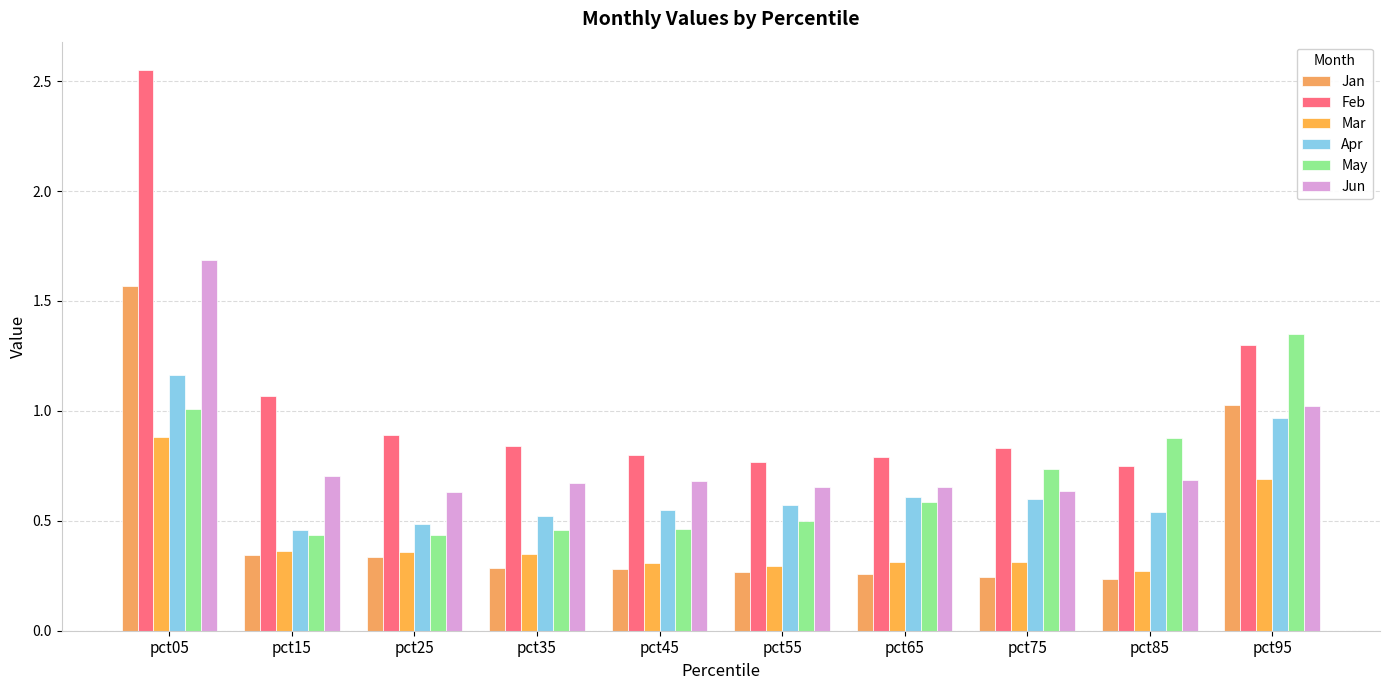

How many groups of bars are there?

10